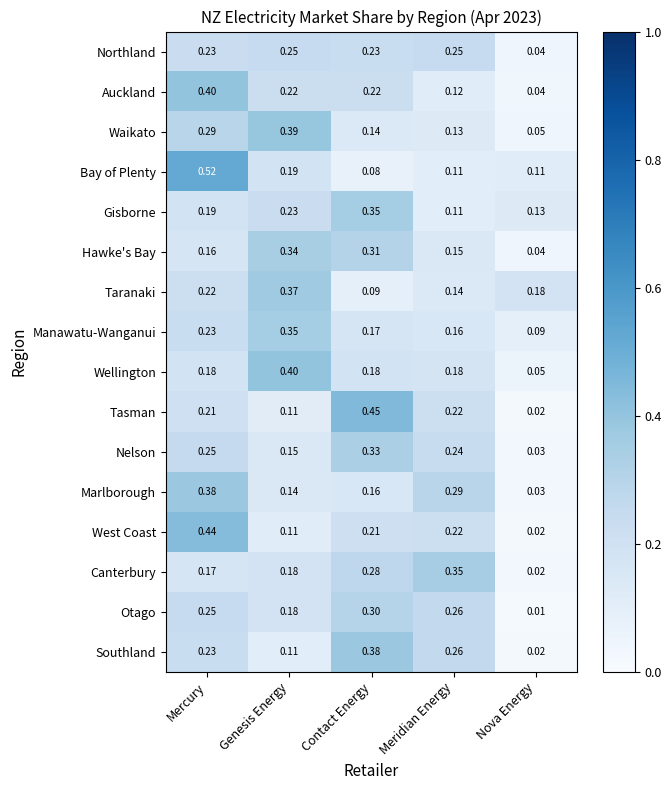

Which series has the largest range (max minus min)?

Bay of Plenty